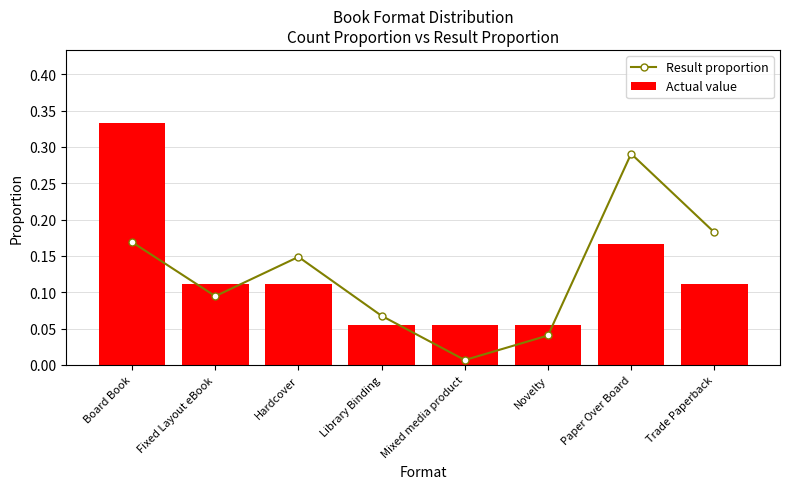

At how many categories does at least one series exceed 0?

8